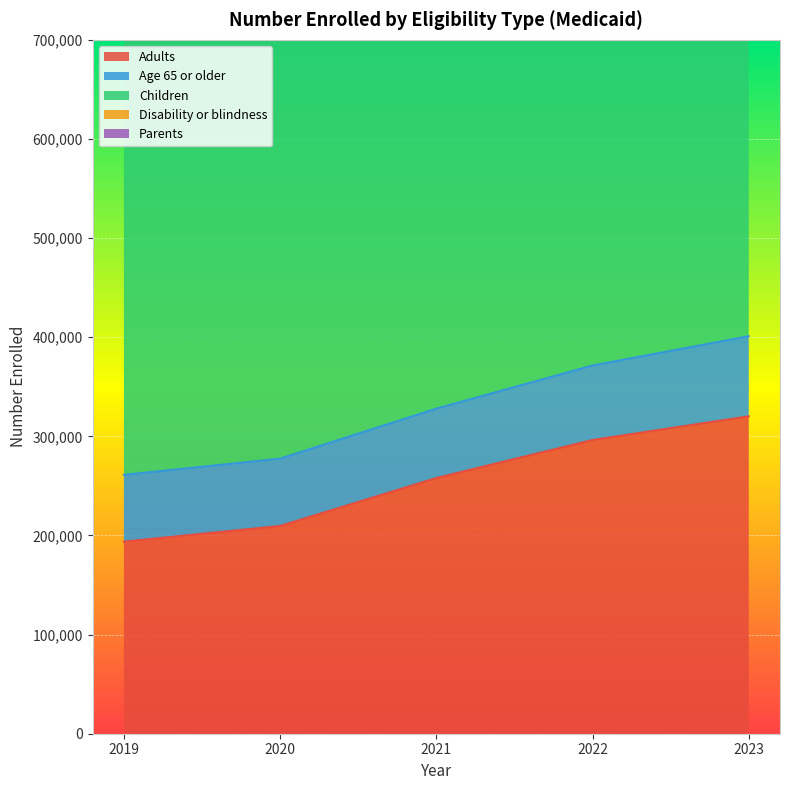

What is the difference between the maximum and second lowest values in the Adults series?

110614